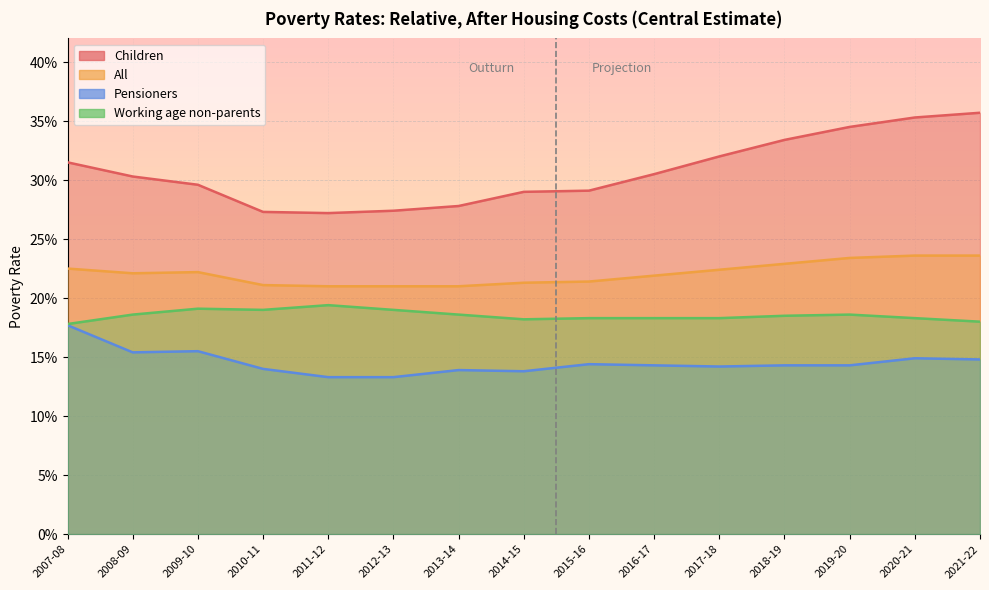

How many lines are shown in the chart?

4